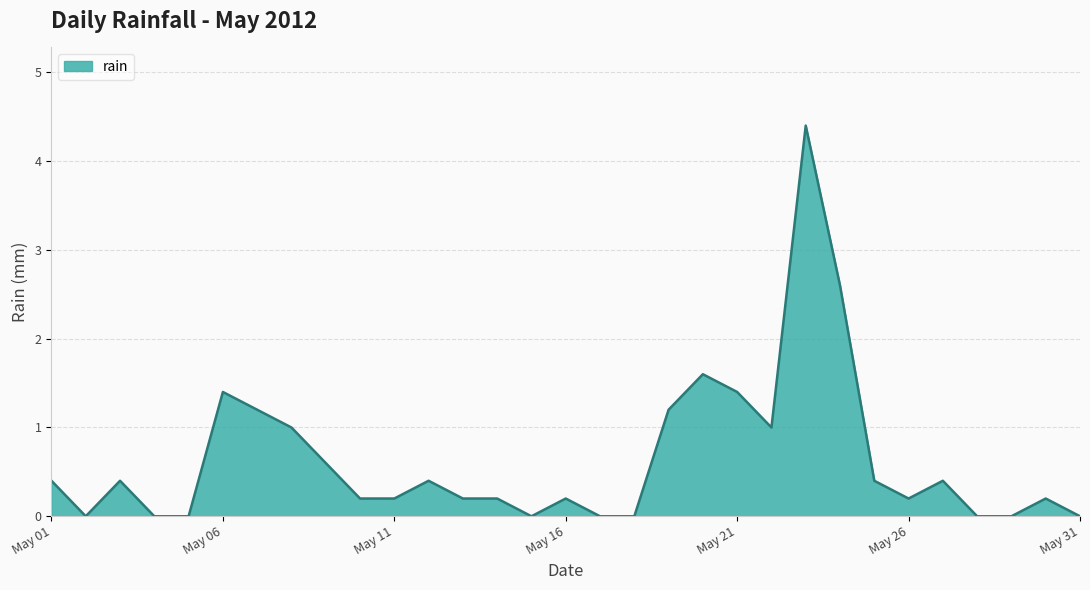

What is the greatest value displayed?

4.4